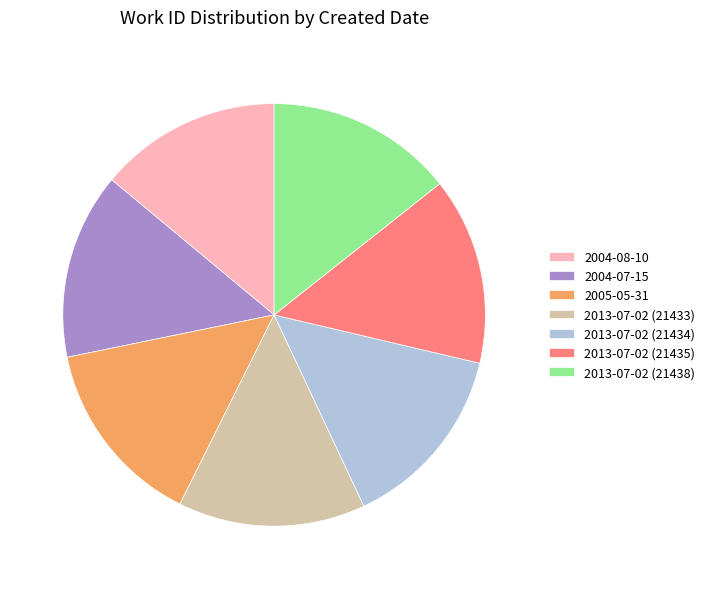

Do 2013-07-02 (21435) and 2013-07-02 (21434) together represent more than half of the pie?

No